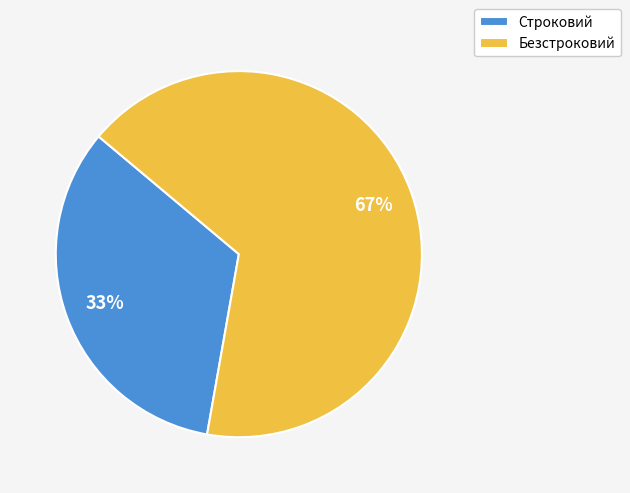

Does Строковий represent more than half of the total?

No